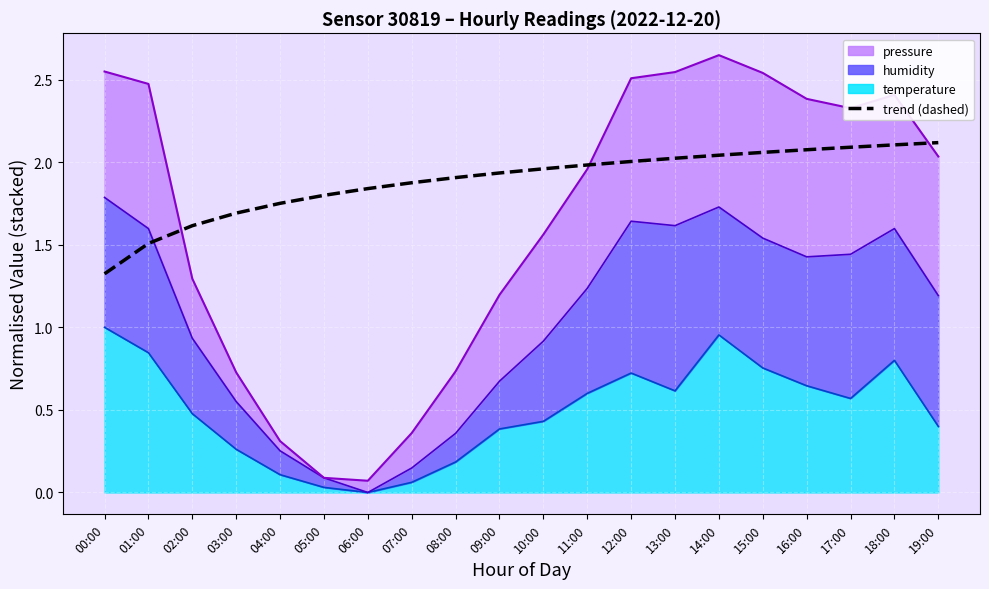

What is the value of the 11th point from the left?

2.0